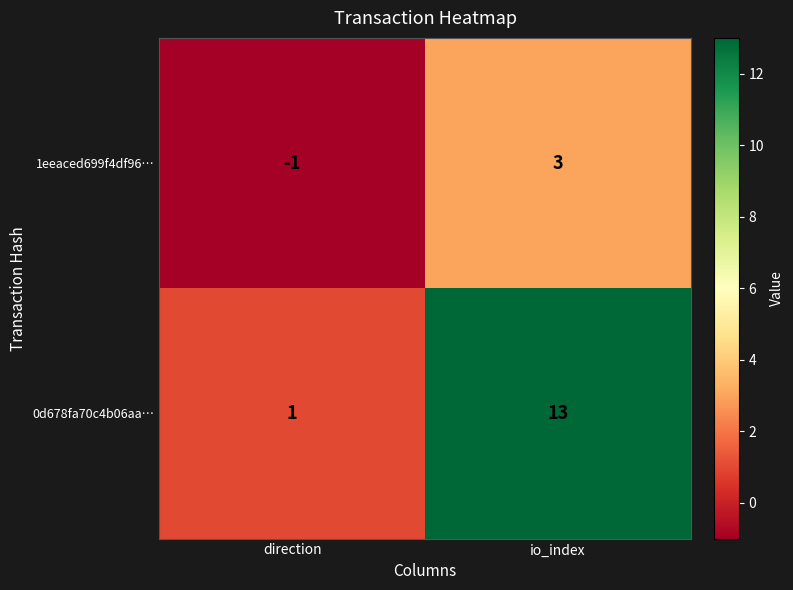

Read the 1eeaced699f4df96… value at io_index.

3